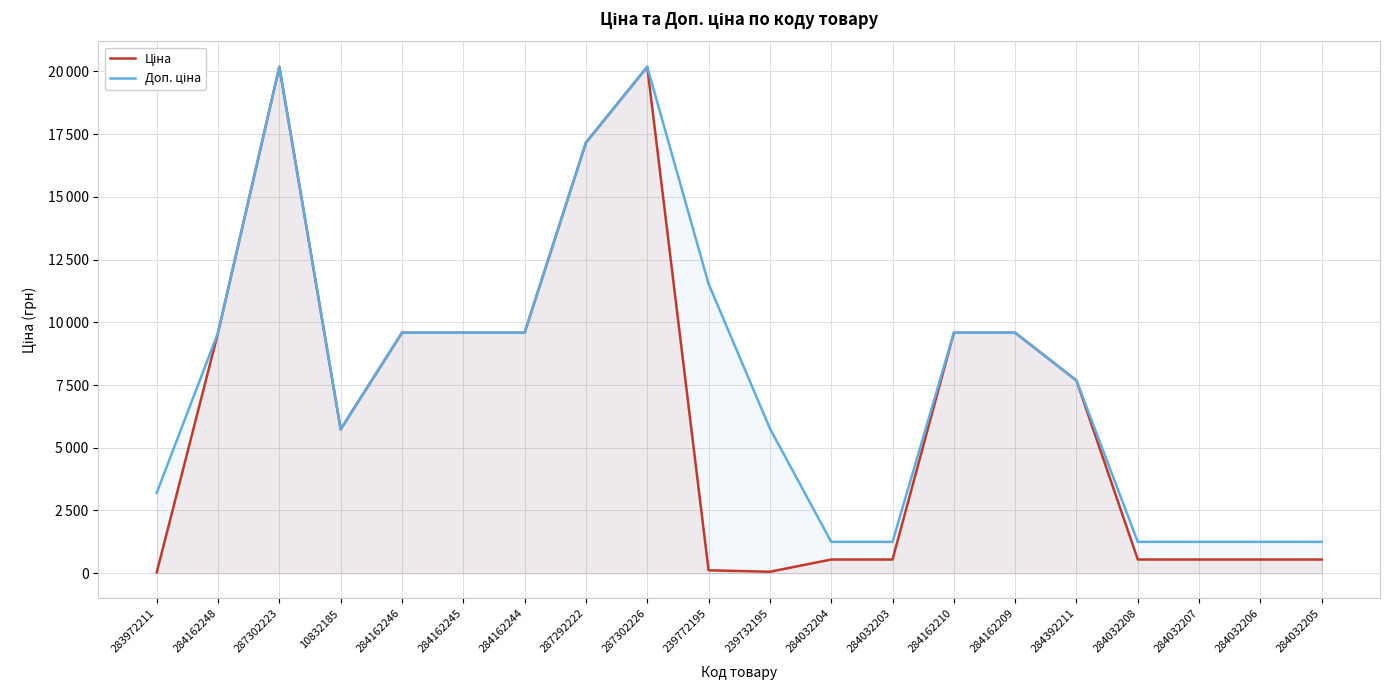

Rank the series by their maximum value, from lowest to highest.

Ціна, Доп. ціна